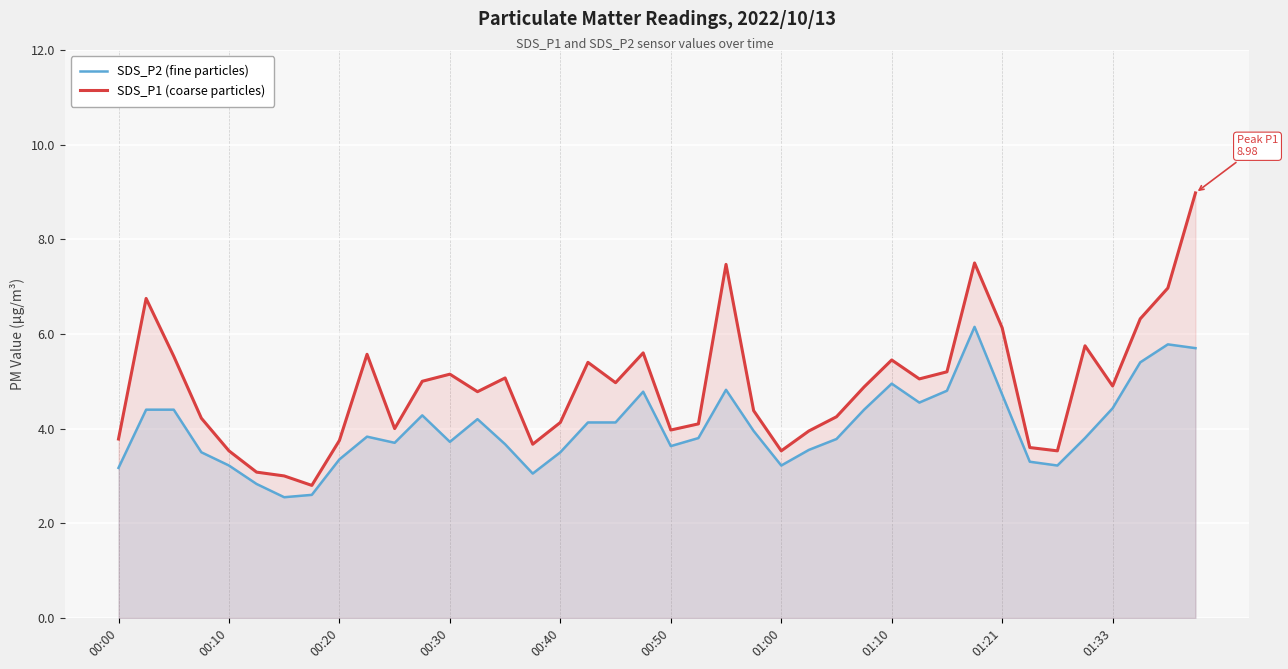

Which series has the widest spread of values?

SDS_P1 (coarse particles)